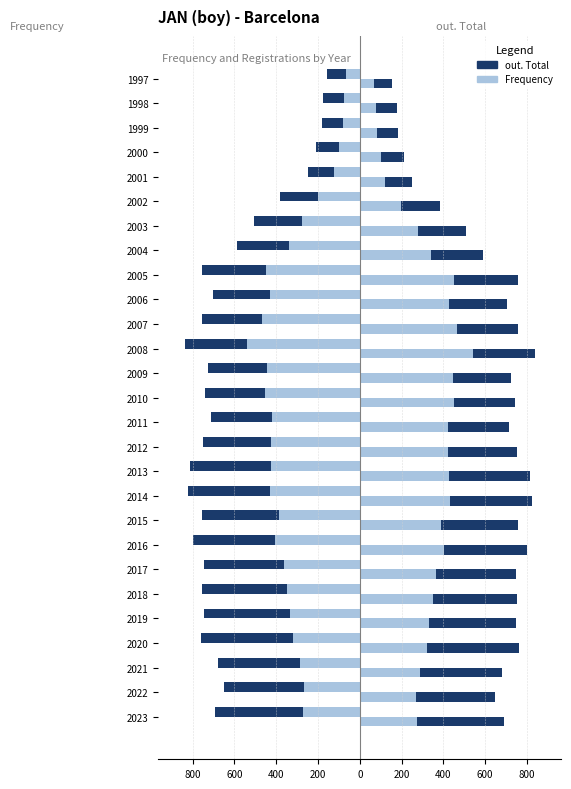

How many data points in Frequency are less than -350?

13